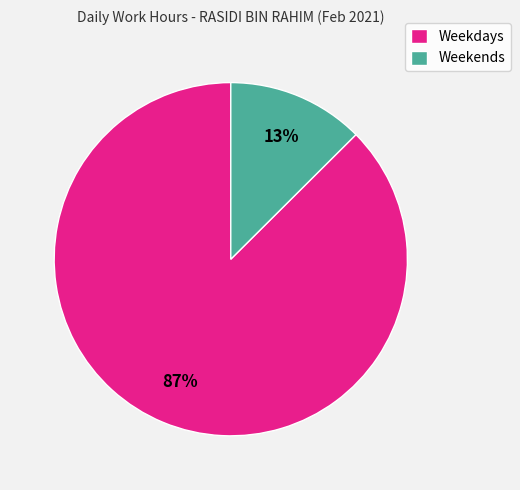

To the nearest percent, what is the average slice percentage?

50%